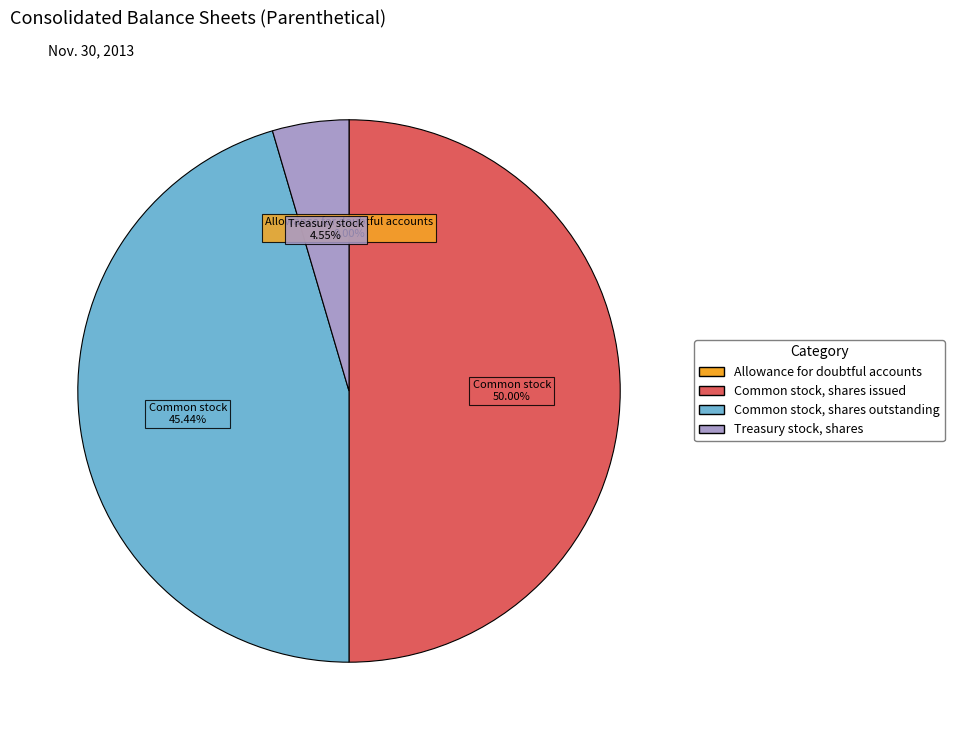

Do Common stock, shares issued and Common stock, shares outstanding together represent more than half of the pie?

Yes